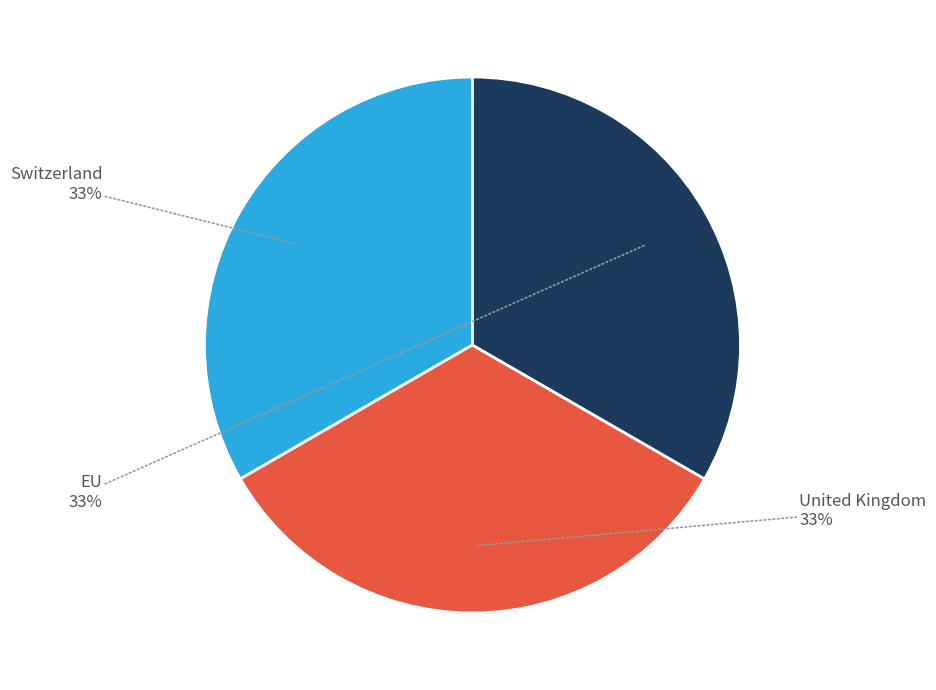

How many slices are in this pie chart?

3